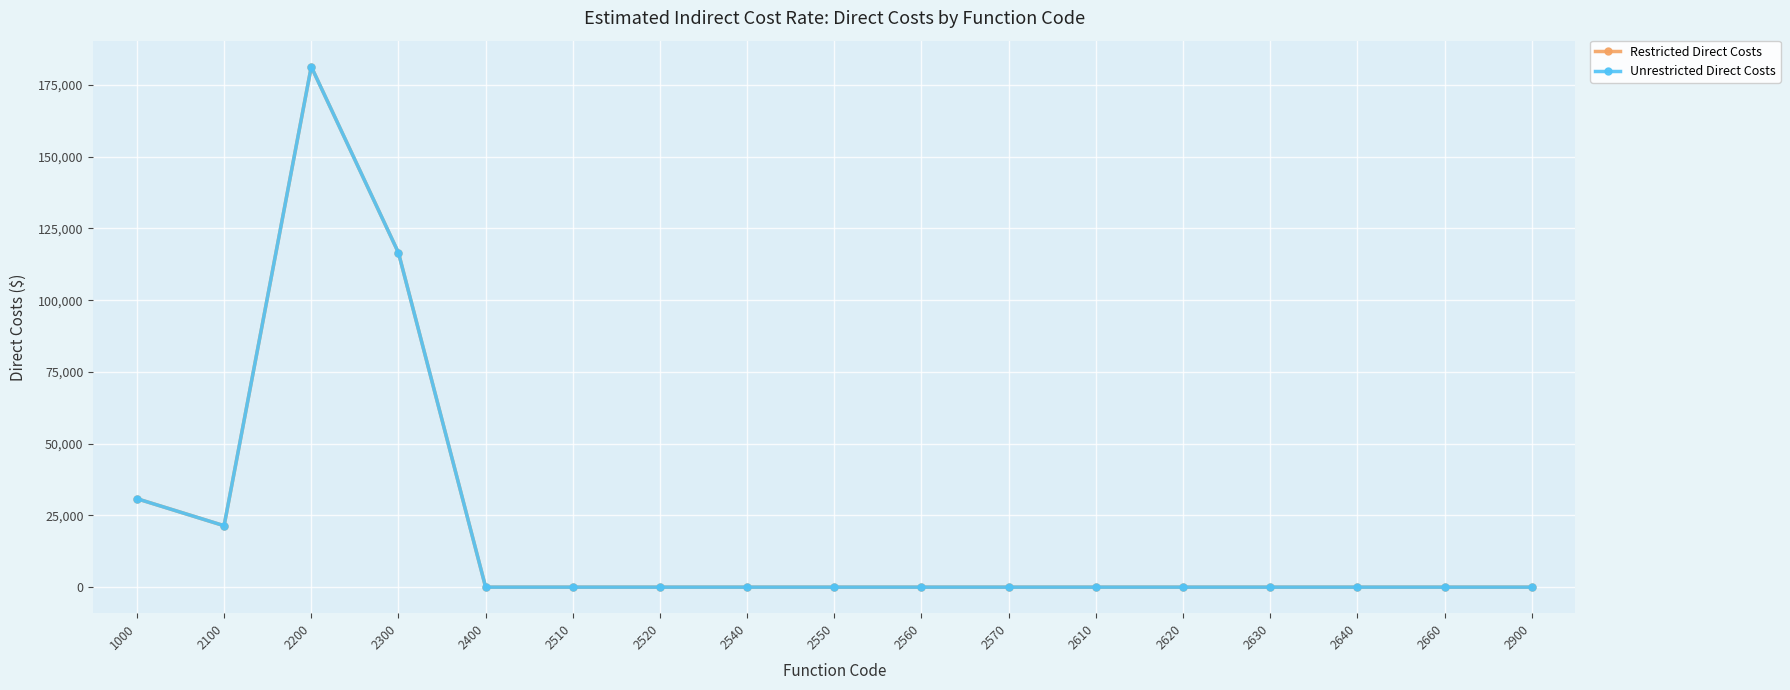

Rank the series by their maximum value, from lowest to highest.

Restricted Direct Costs, Unrestricted Direct Costs